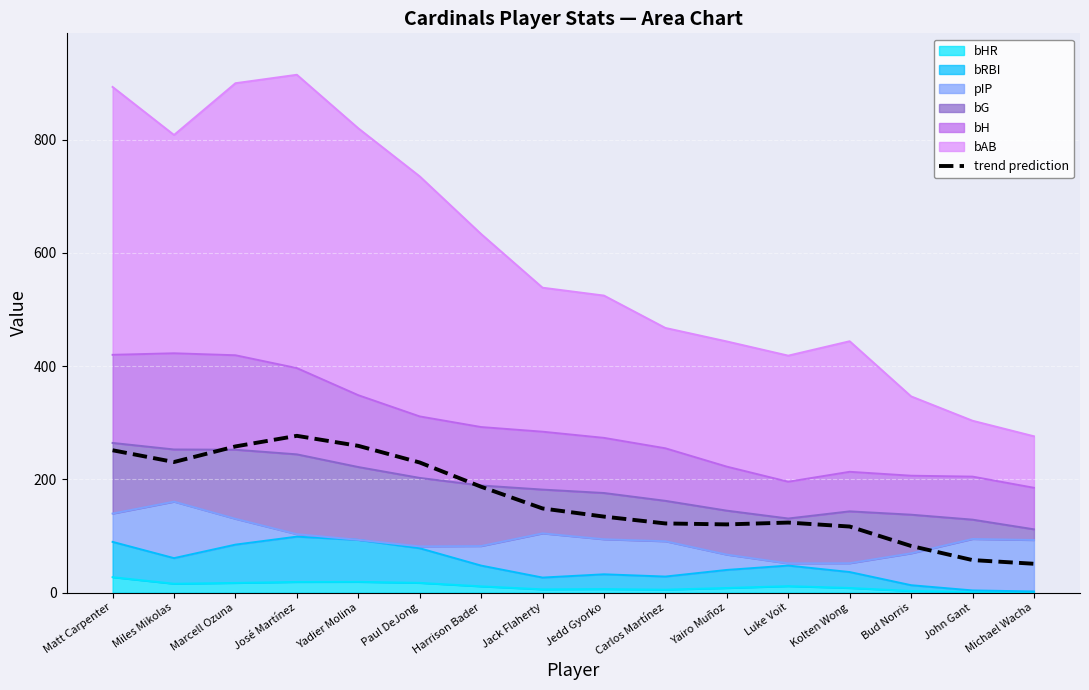

Reading right to left, extract all data points from this chart.

Michael Wacha=50.9	John Gant=57.4	Bud Norris=82.3	Kolten Wong=116.7	Luke Voit=123.7	Yairo Muñoz=120.5	Carlos Martínez=122.1	Jedd Gyorko=134.2	Jack Flaherty=148.6	Harrison Bader=187.0	Paul DeJong=229.8	Yadier Molina=259.3	José Martínez=276.9	Marcell Ozuna=258.2	Miles Mikolas=230.7	Matt Carpenter=251.4